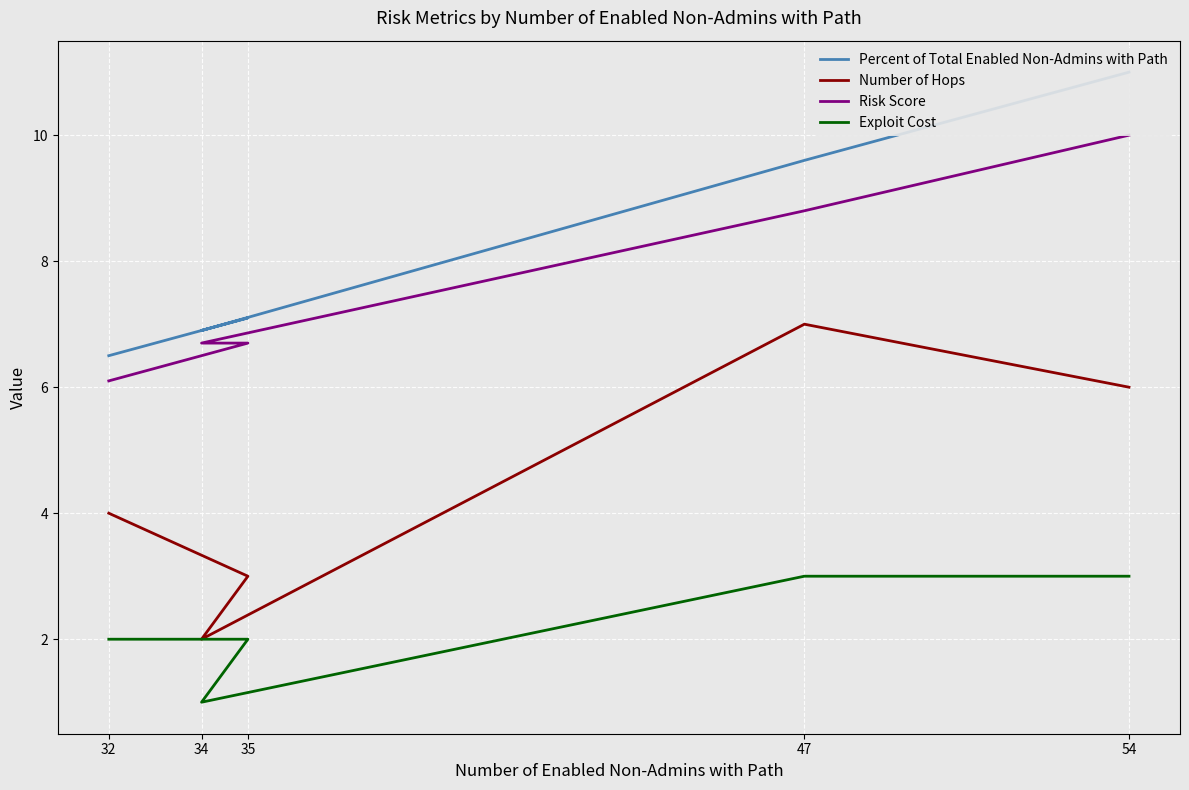

True or false: Number of Hops has a value of 7.0 at 47.

True